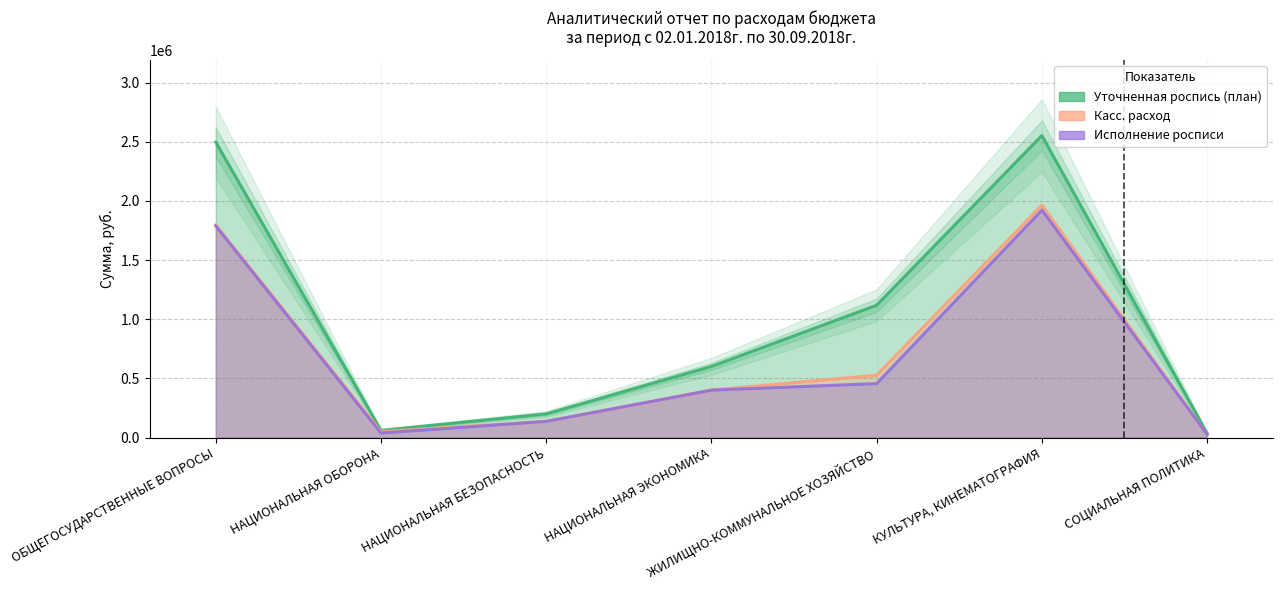

Reading right to left, transcribe all the data shown in this chart.

Уточненная роспись (план): 36000.0	2552251.3	1118188.6	600918.6	200000.0	60600.0	2496838.6
Касс. расход: 27000.0	1964758.3	526652.8	401499.0	136375.0	50500.0	1796223.6
Исполнение росписи: 27000.0	1922082.3	455952.5	400399.0	136375.0	37891.0	1788068.6